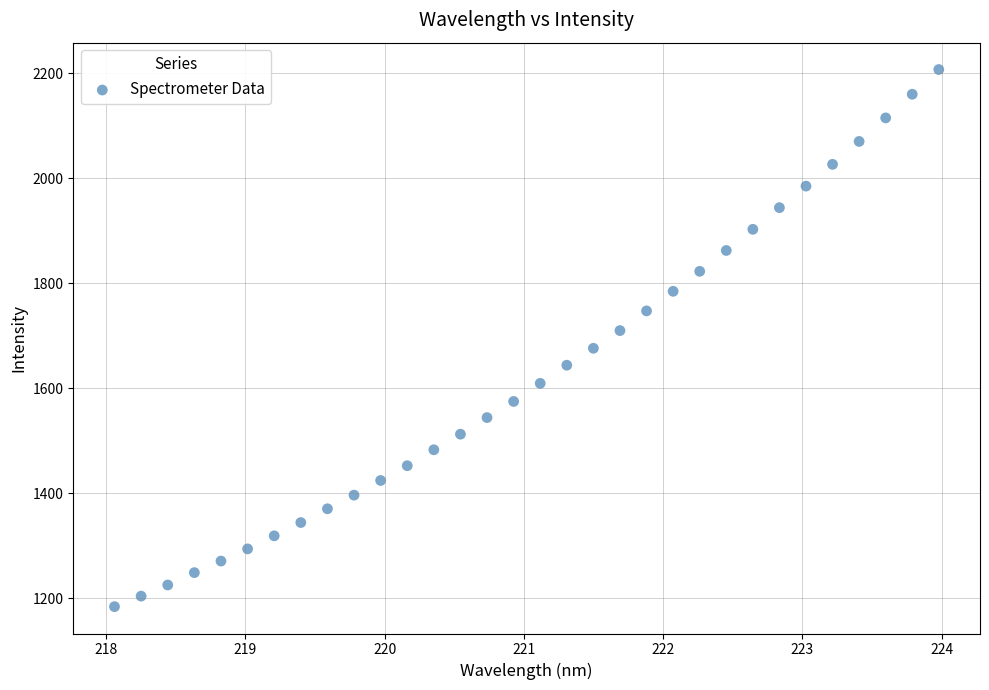

What is the range of X values (max minus min)?

5.9